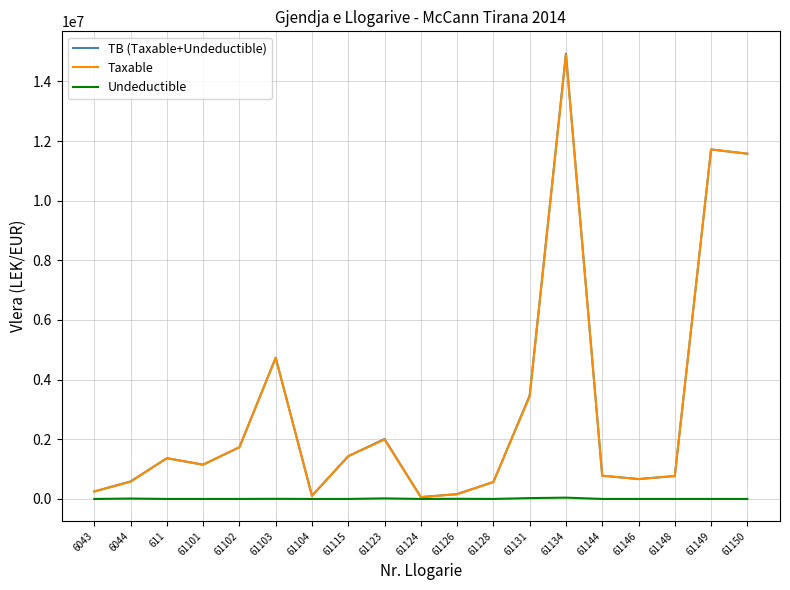

Which series has the widest spread of values?

TB (Taxable+Undeductible)